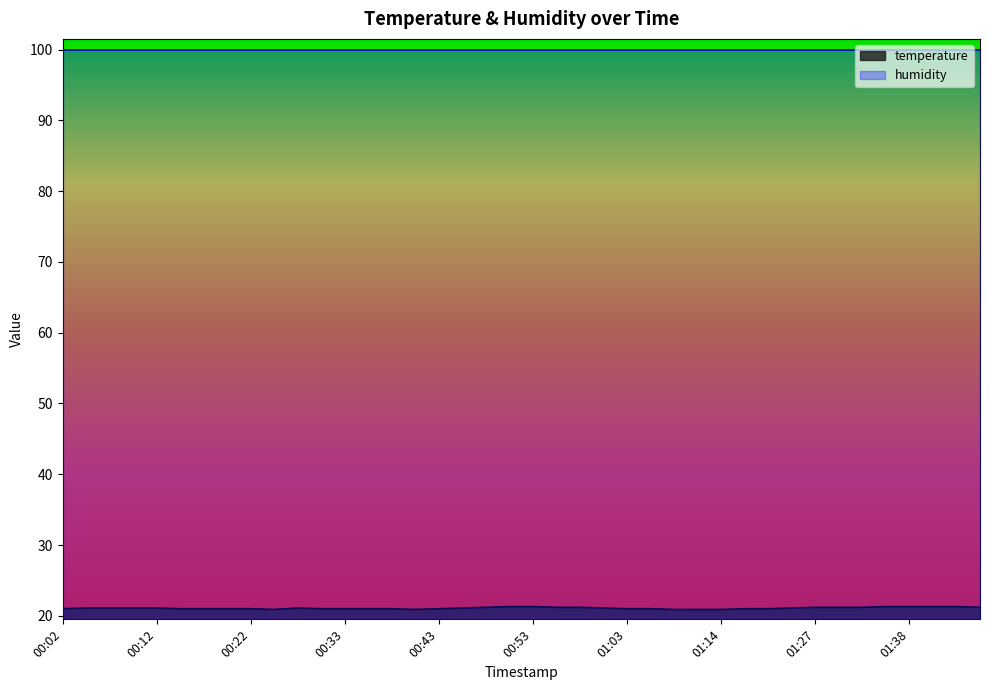

True or false: the data shows 21.2 at 00:48.

True